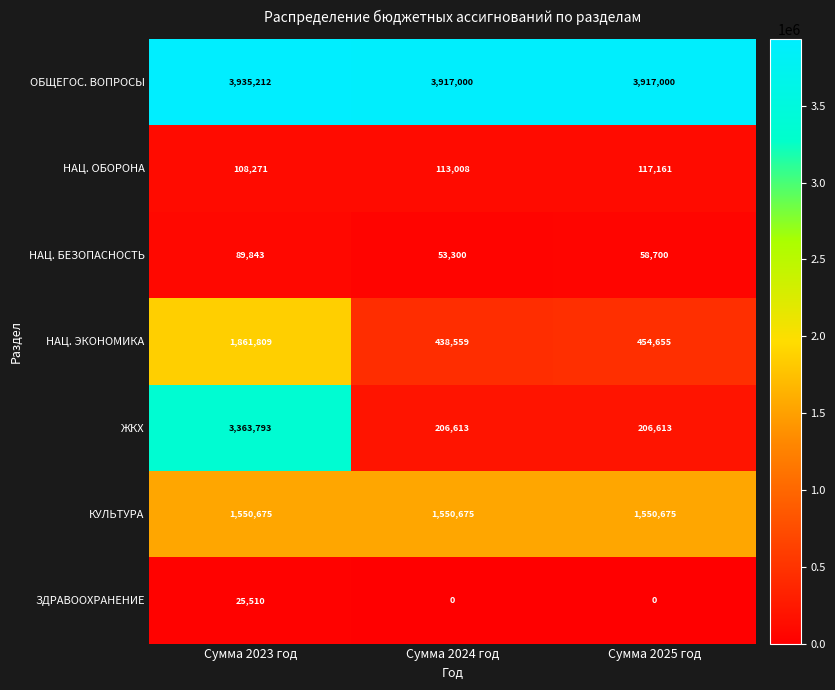

What is the approximate value of ЖКХ at Сумма 2023 год?

3363793